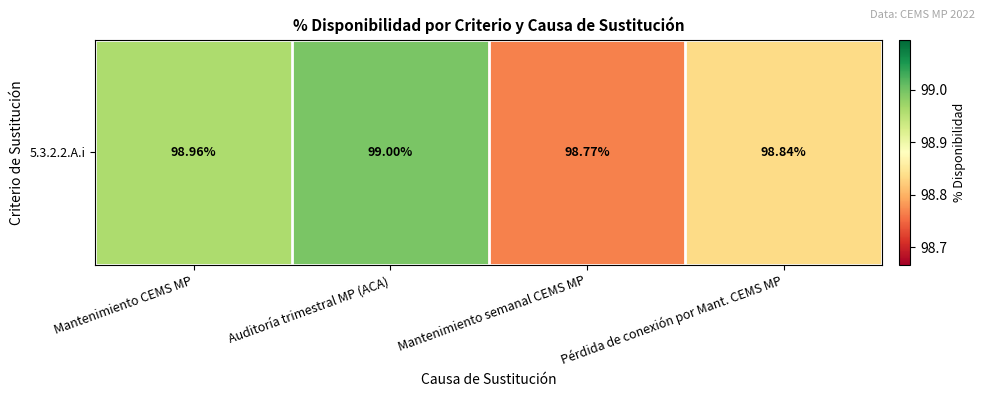

Between Auditoría trimestral MP (ACA) and Mantenimiento CEMS MP, which is larger?

Auditoría trimestral MP (ACA)